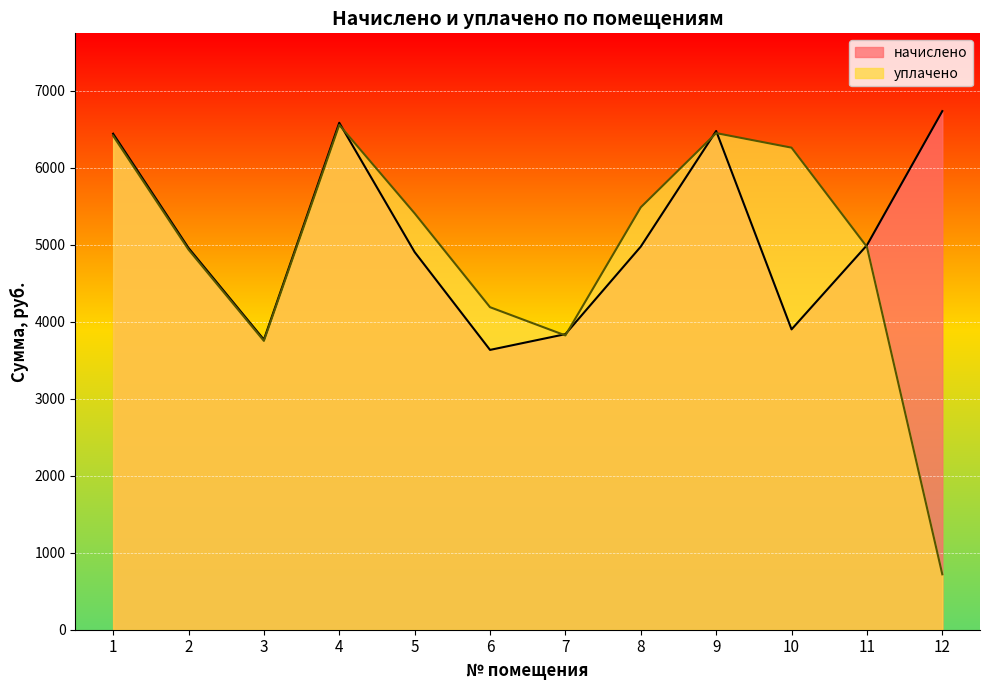

How many series are shown in this chart?

2